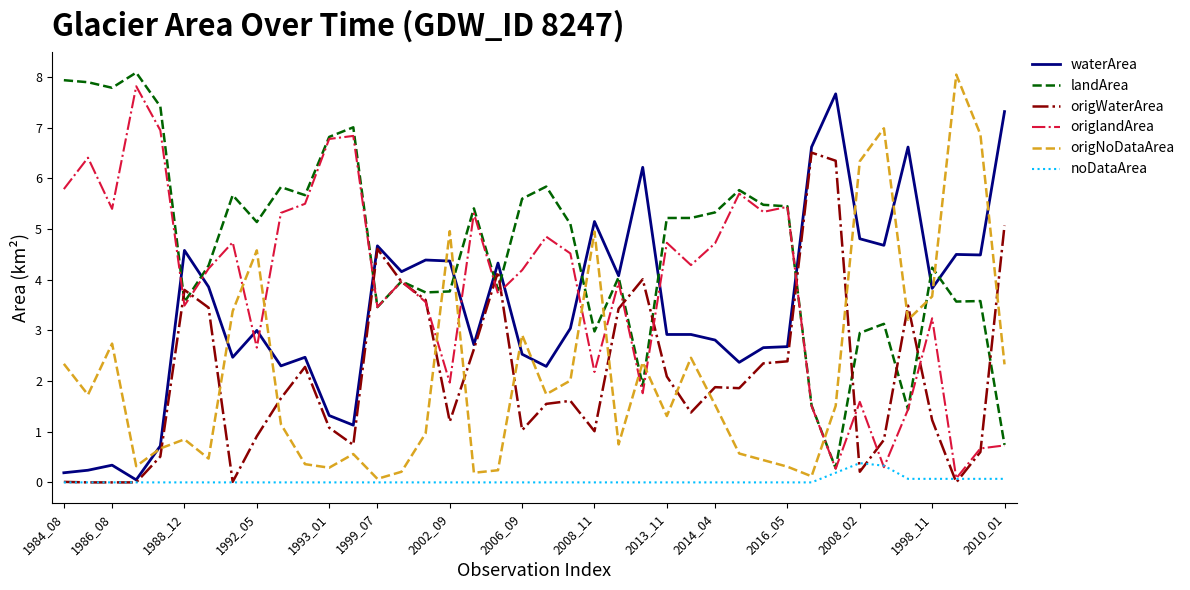

Which series ends up on top after the final intersection of origNoDataArea and origWaterArea?

origWaterArea